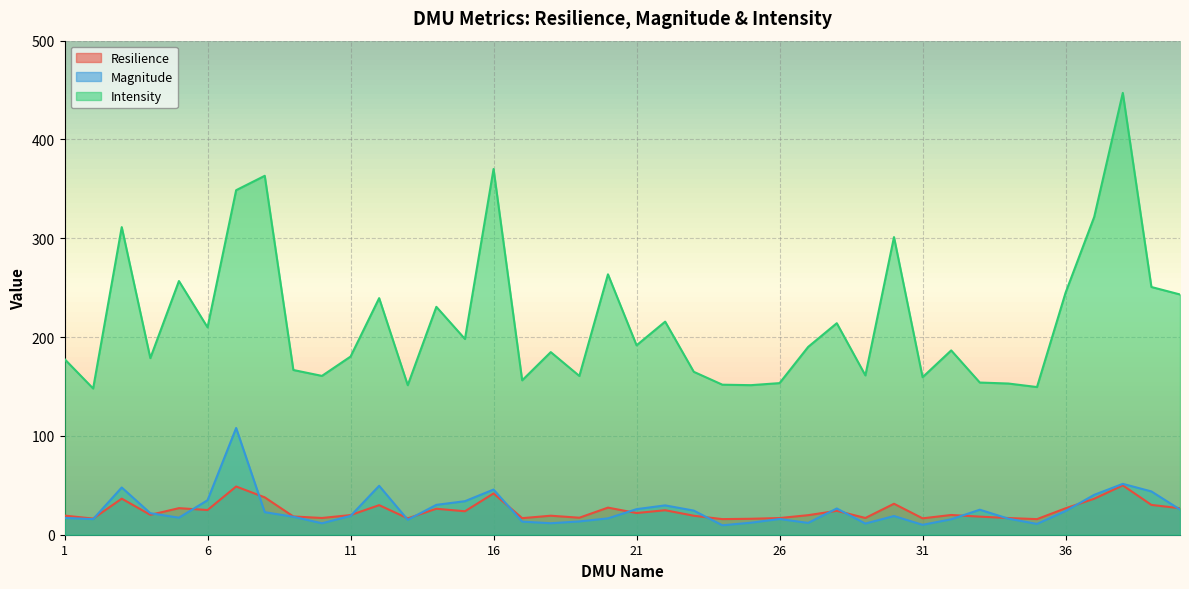

How many interior local valleys does the Magnitude series have?

10